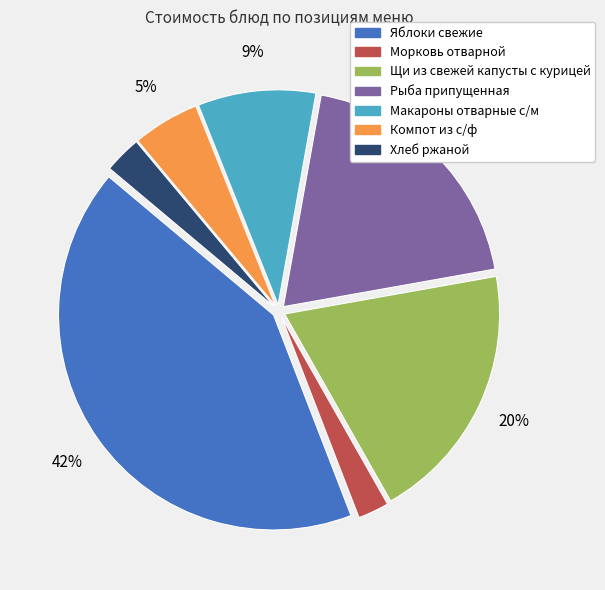

Which category has the biggest portion of the pie?

Яблоки свежие